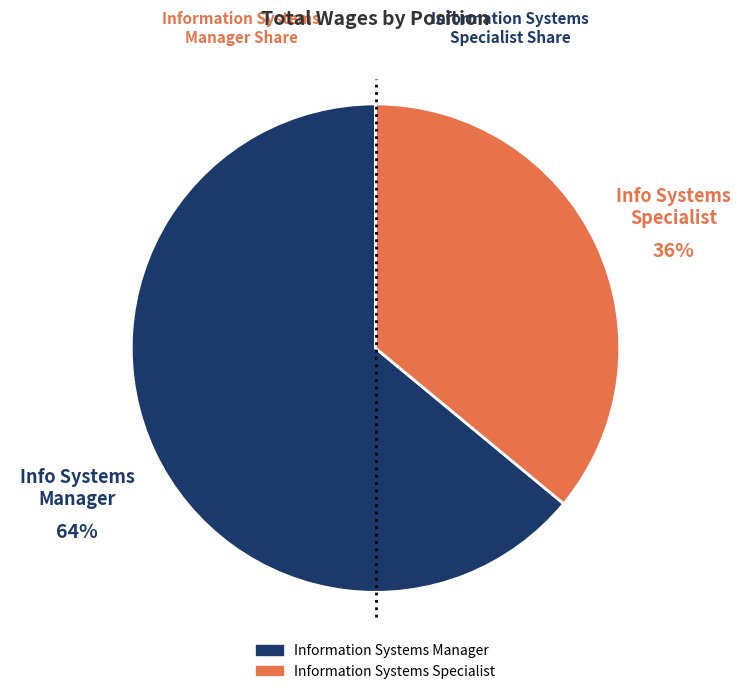

Is it true that Information Systems Manager is 50% of the pie?

False